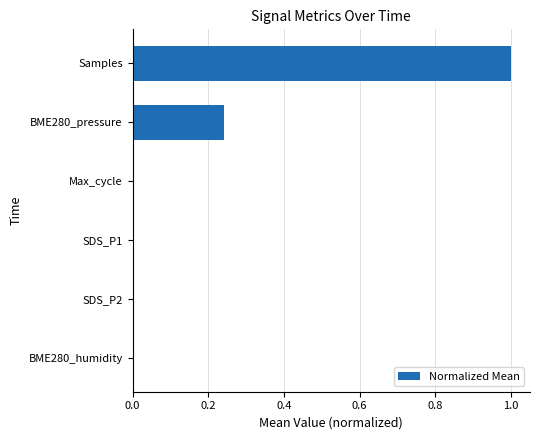

What is the sum of all values?

1.2